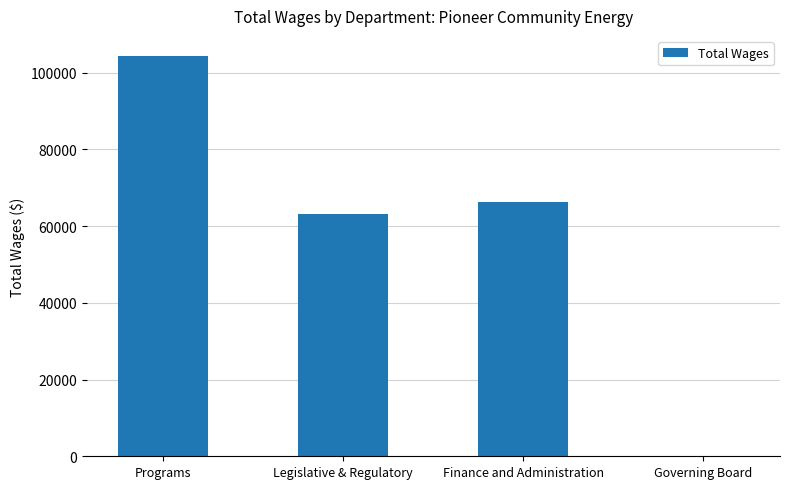

Reading right to left, list all the values displayed in this chart.

0	66169	63249	104351